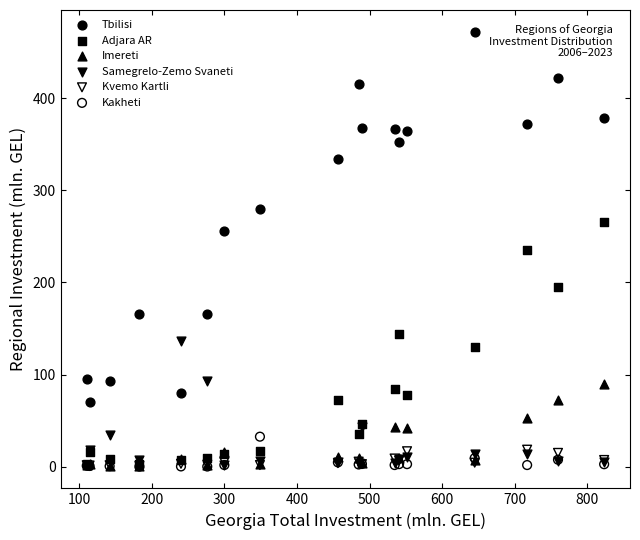

Which series reaches the maximum Y coordinate?

Tbilisi